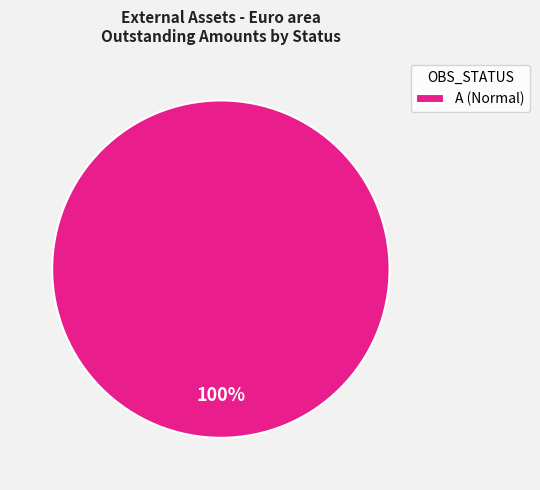

Does A (Normal) account for over 50% of the chart?

Yes